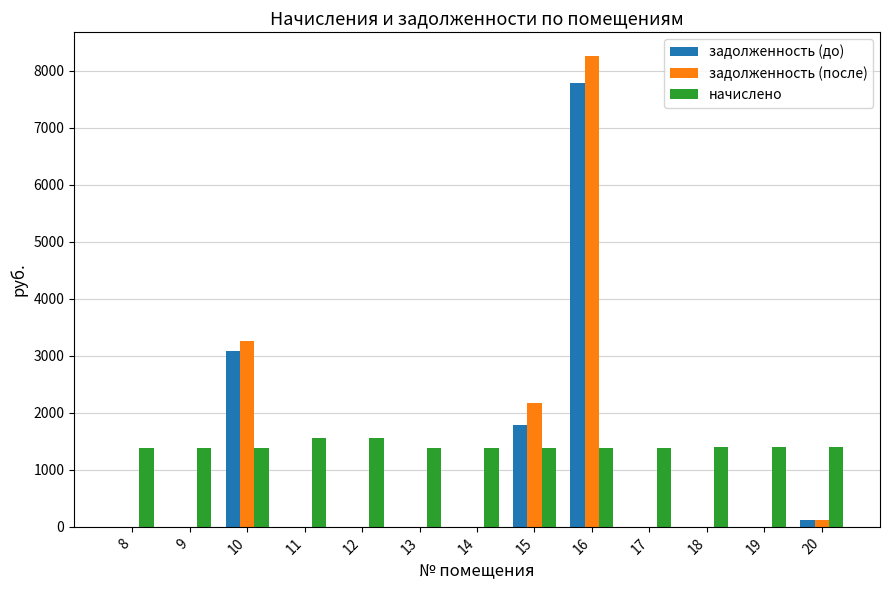

Which series has the largest total across all categories?

начислено